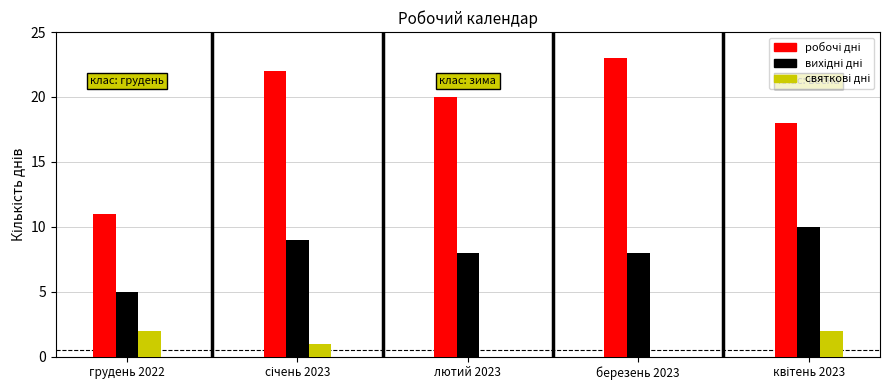

At which category does the chart reach its peak across all series?

березень 2023